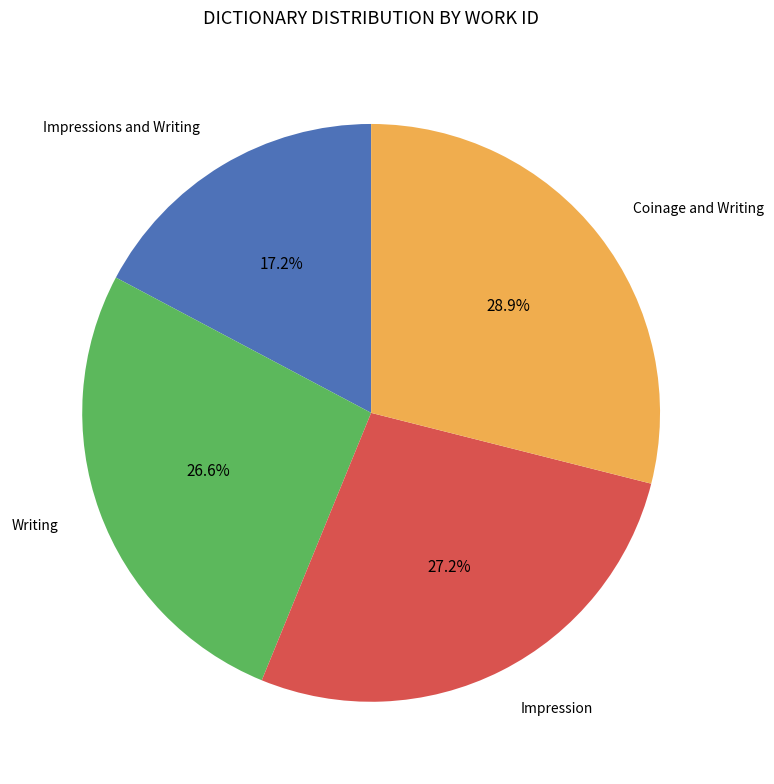

Does any single category account for the majority?

No